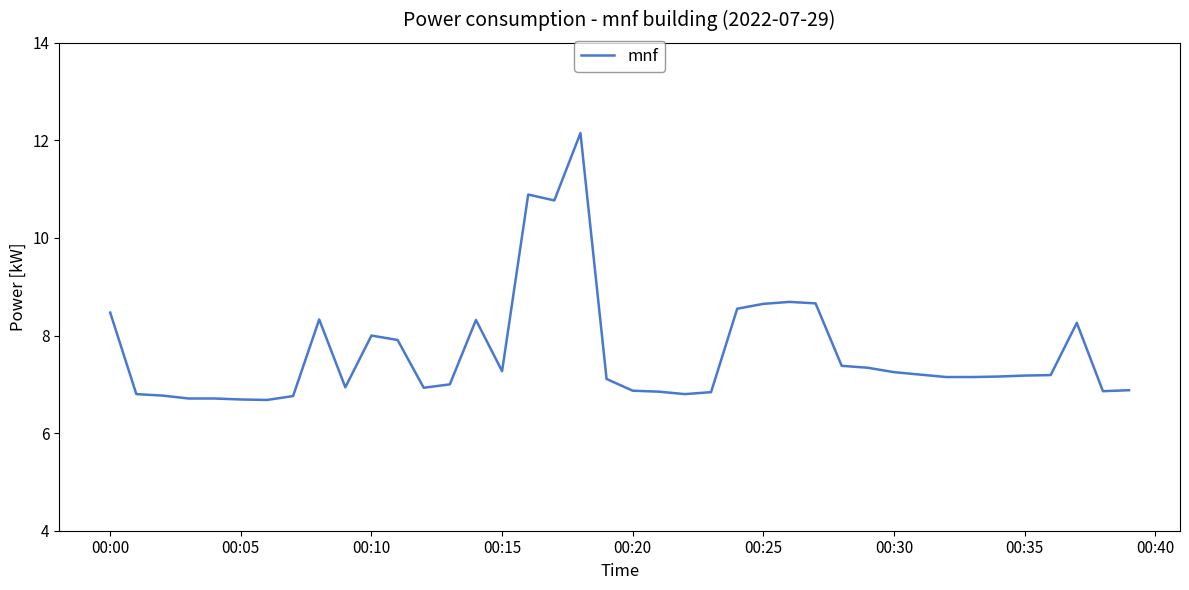

What is the difference between the maximum and minimum values?

5.5